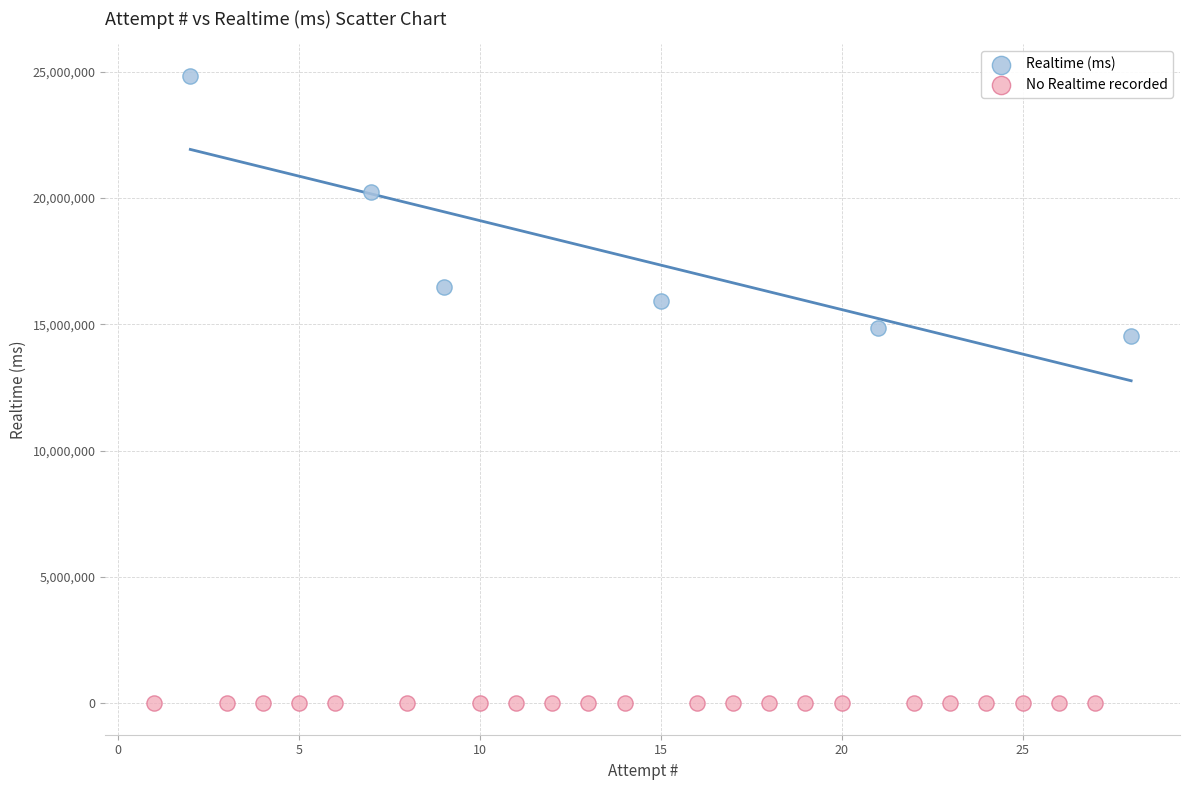

Which series reaches the maximum Y coordinate?

Realtime (ms)